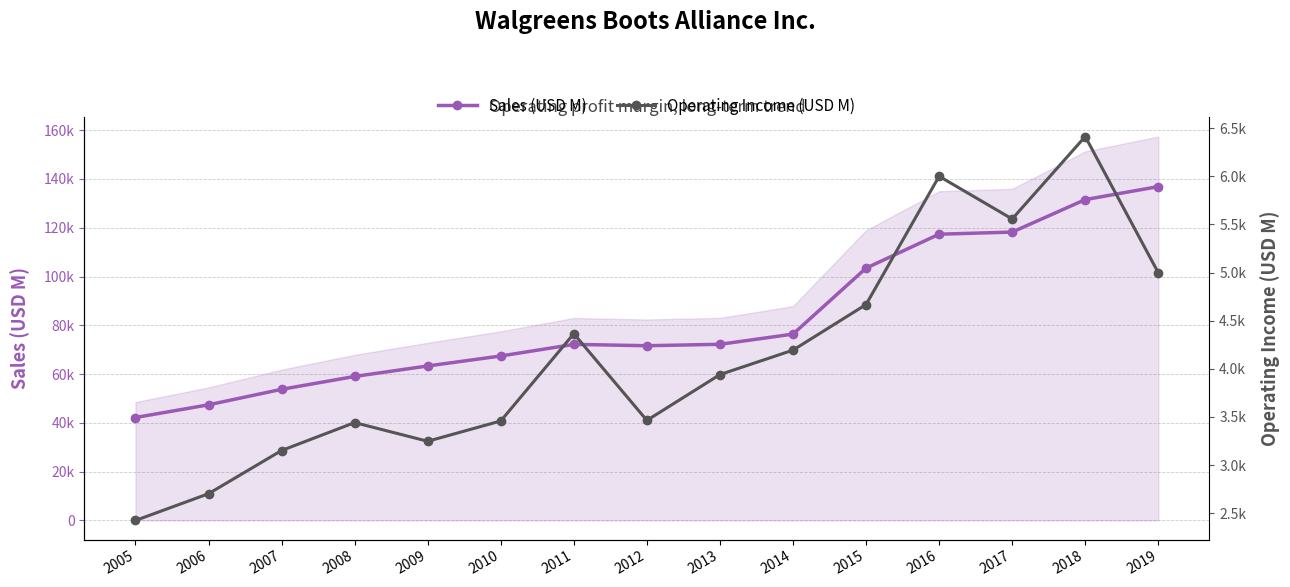

How many lines are shown in the chart?

2